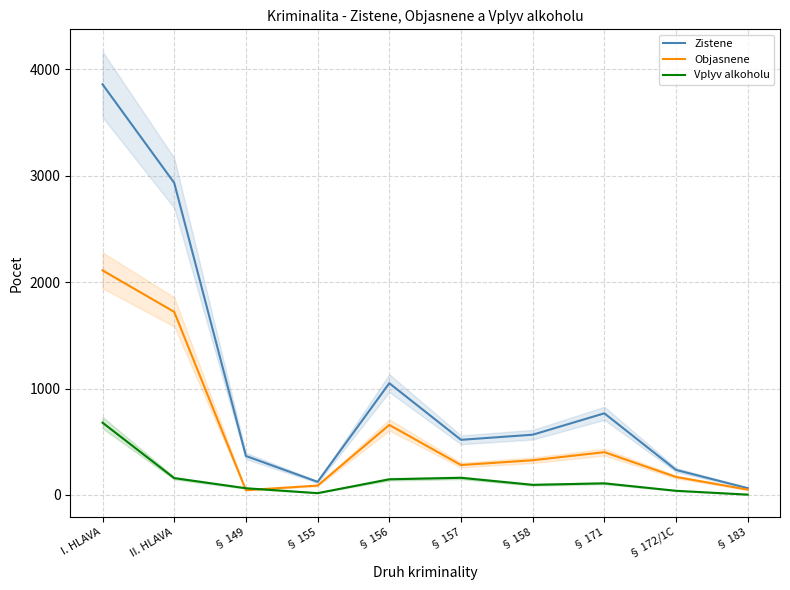

True or false: Objasnene has a value of 67 at § 183.

False